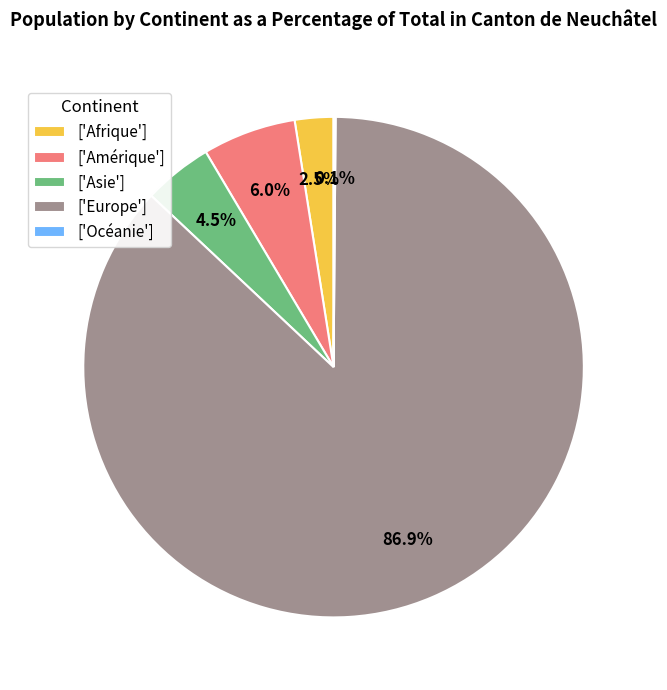

Does any single category account for the majority?

Yes